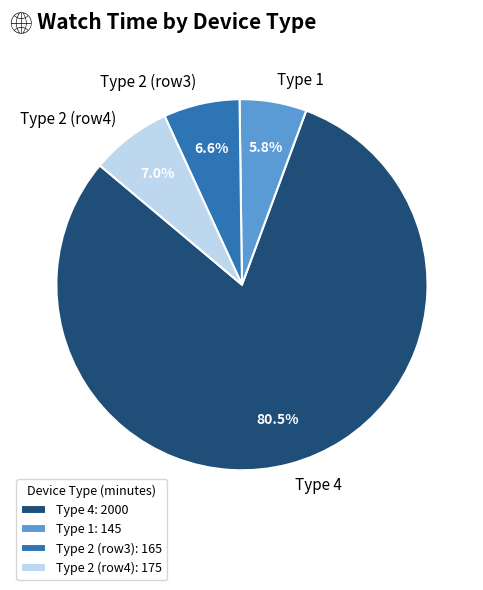

Is there a majority slice in this chart?

Yes